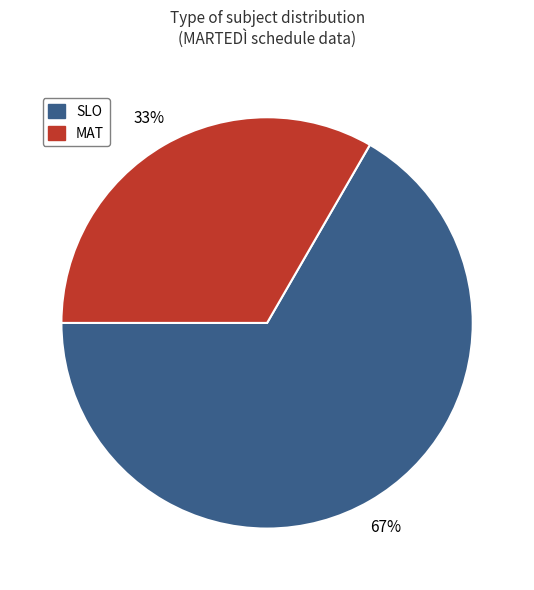

How many segments does this pie chart have?

2